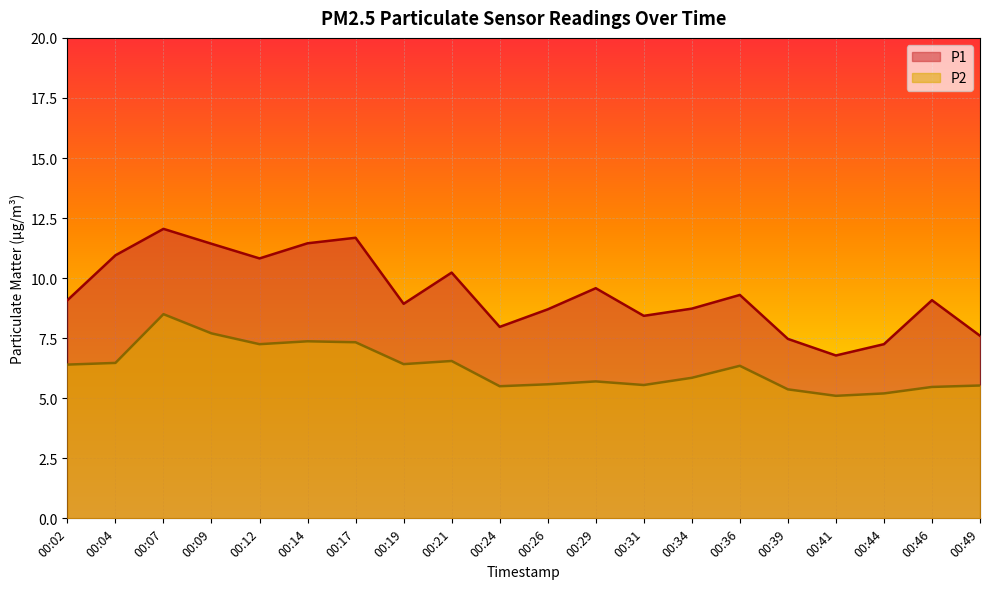

Between 00:39 and 00:44, which series saw the biggest shift?

P1